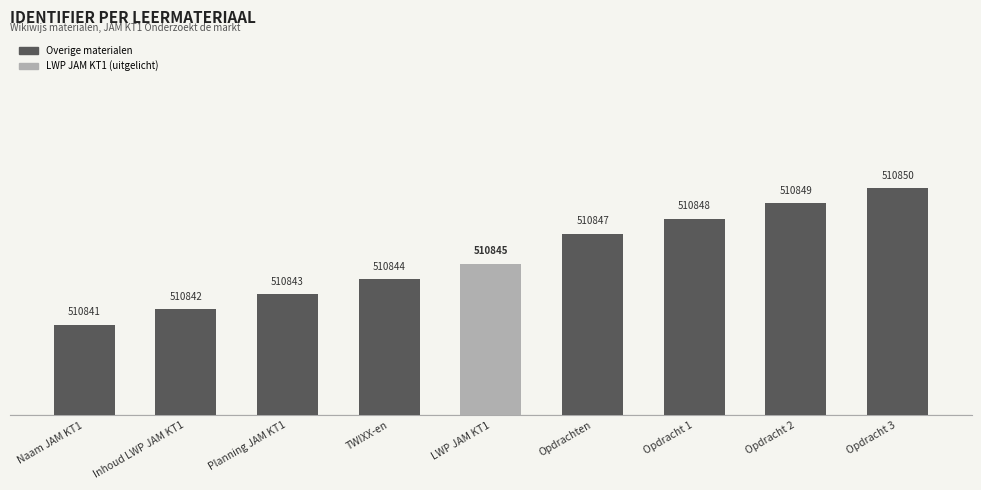

Are the bars horizontal?

No